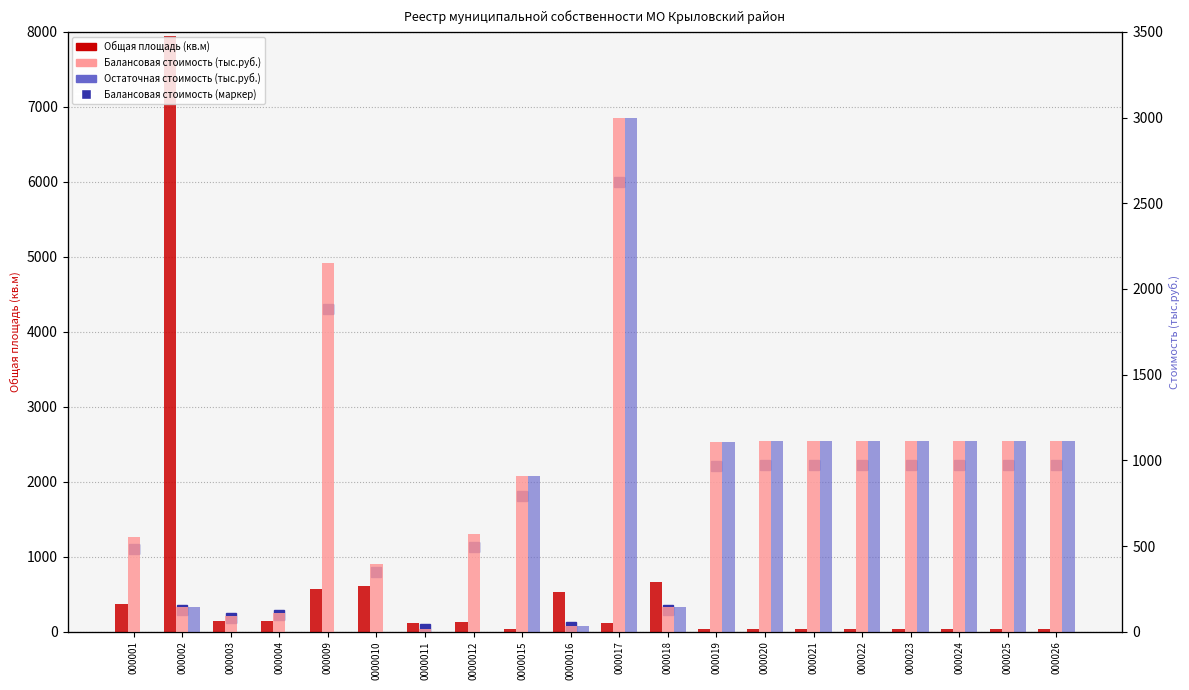

Which series changed the most between 000018 and 000022?

Балансовая стоимость (тыс.руб.)